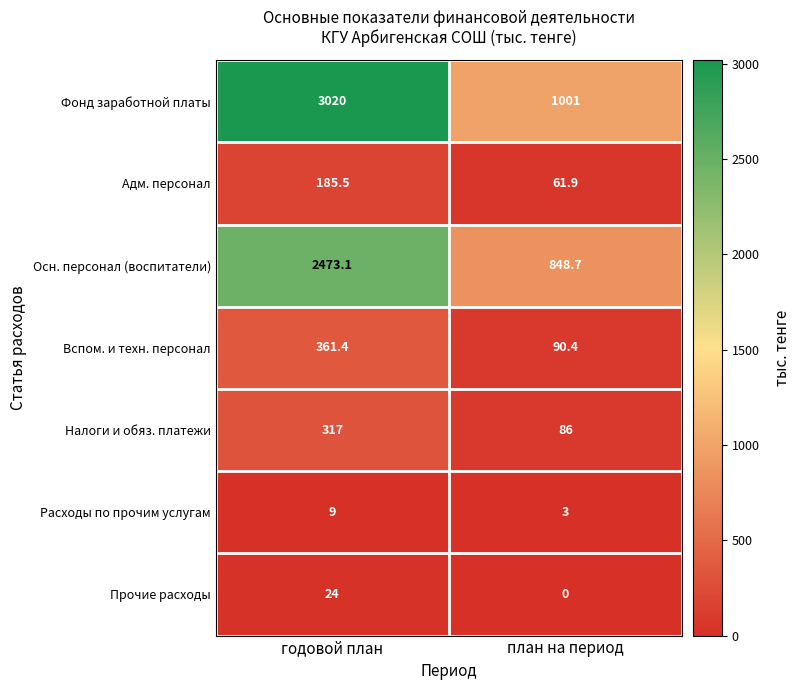

What is the lowest value of the Фонд заработной платы series?

1001.0